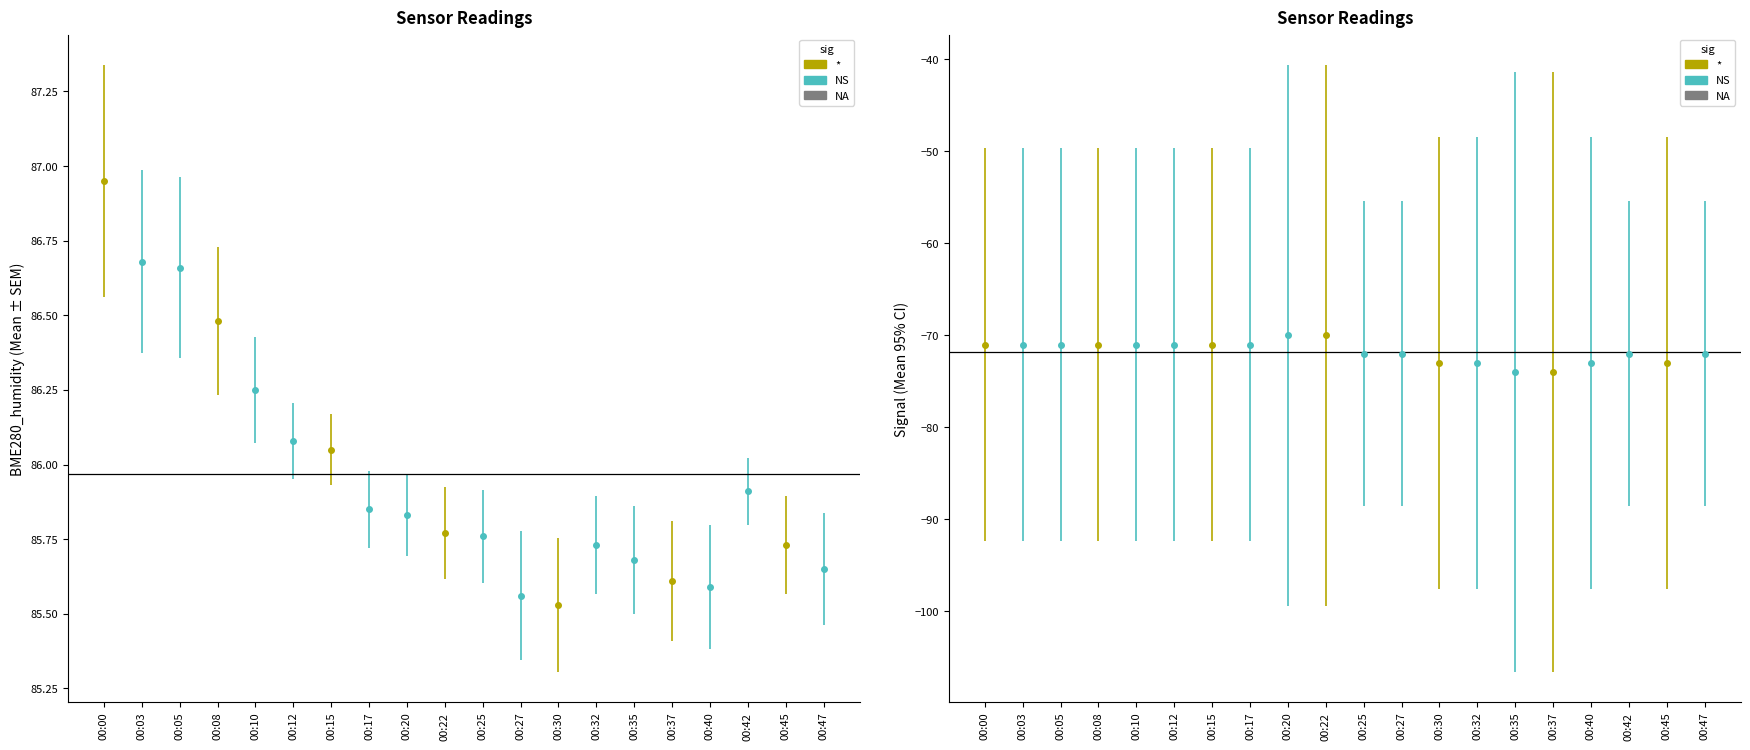

What is the sum of the Signal values at 00:12 and 00:15?

-142.0